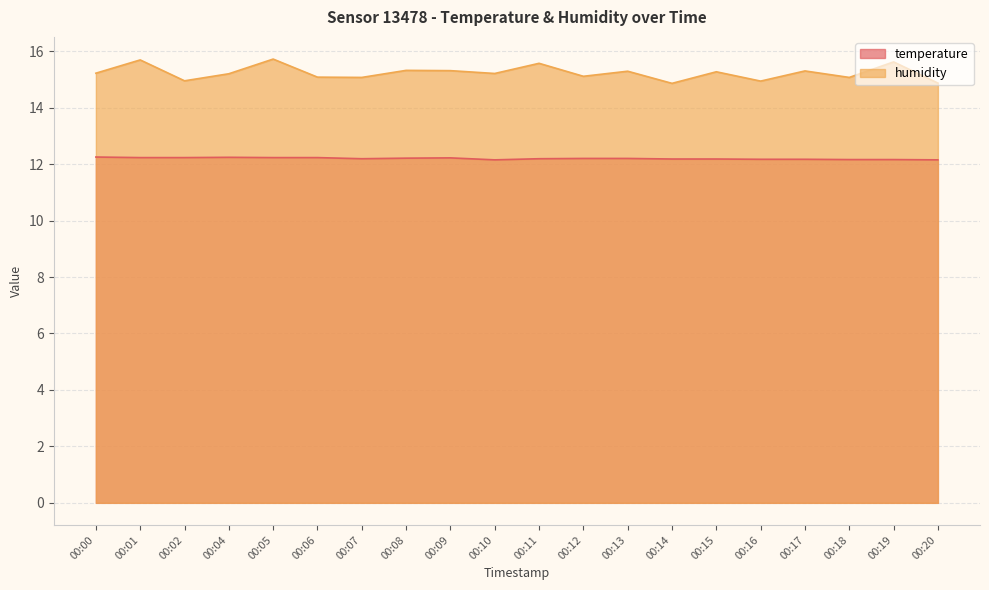

What are all the series names shown in the legend?

temperature, humidity